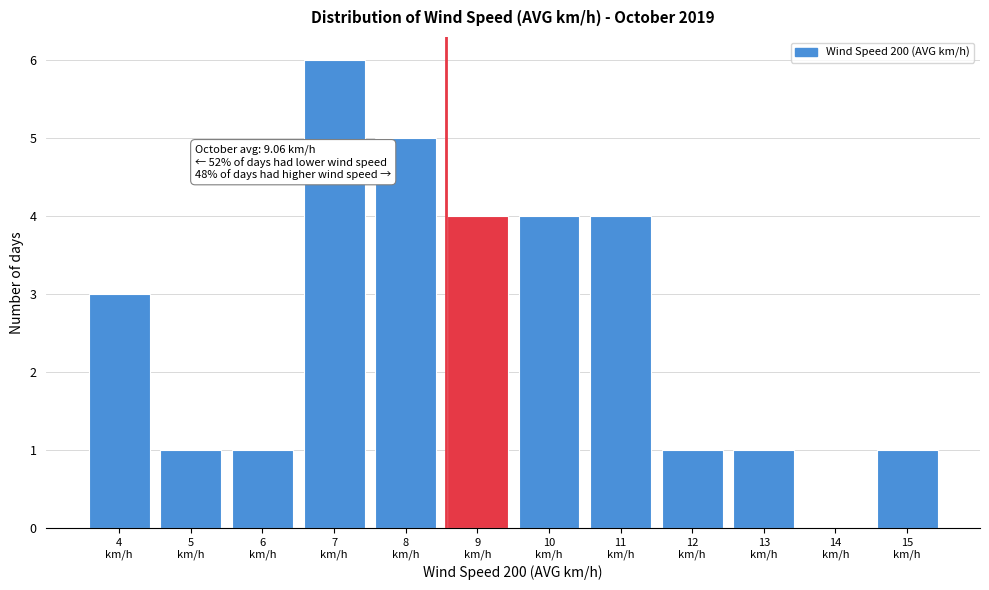

What is the sum of all values?

31